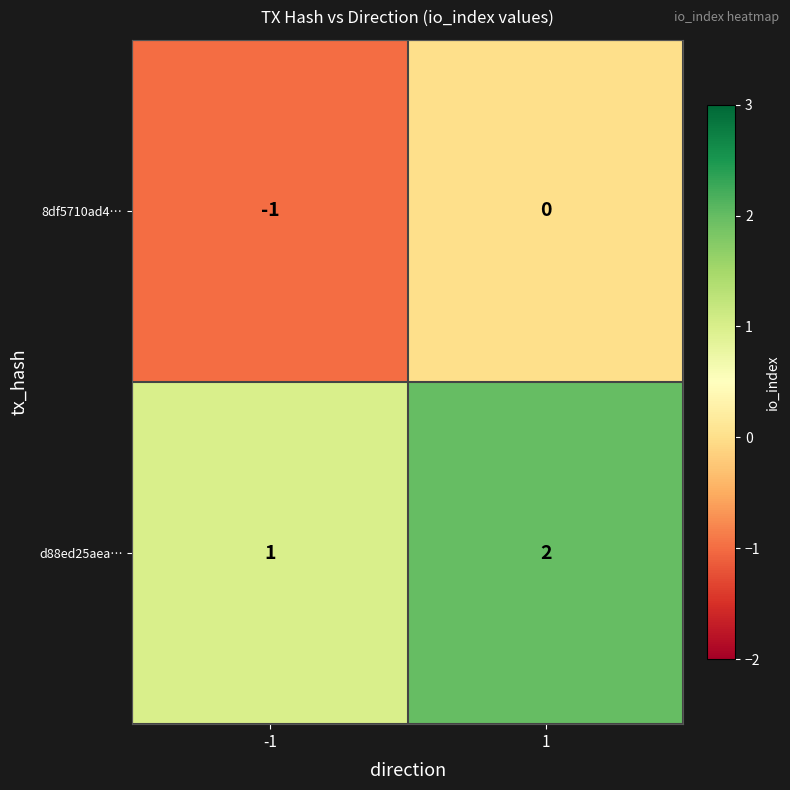

Rank the series at 1 from highest to lowest value.

d88ed25aea…, 8df5710ad4…